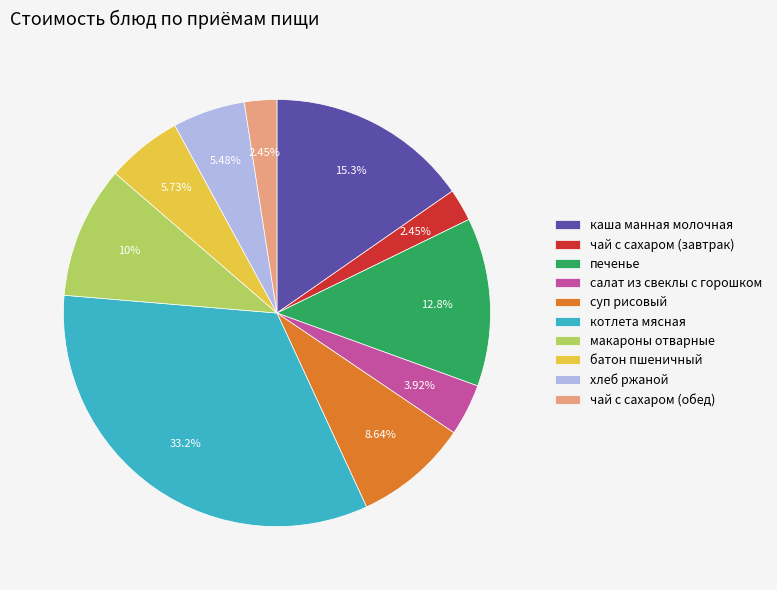

Between чай с сахаром (обед) and каша манная молочная, which is larger?

каша манная молочная